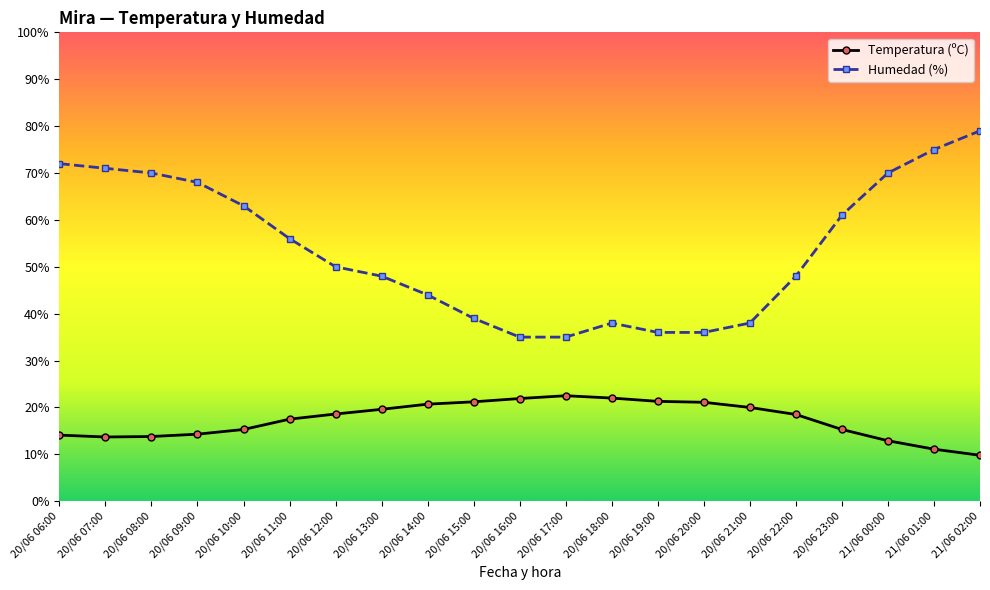

Is the value of Temperatura (ºC) at 20/06 19:00 greater than the value of Humedad (%) at 20/06 16:00?

No